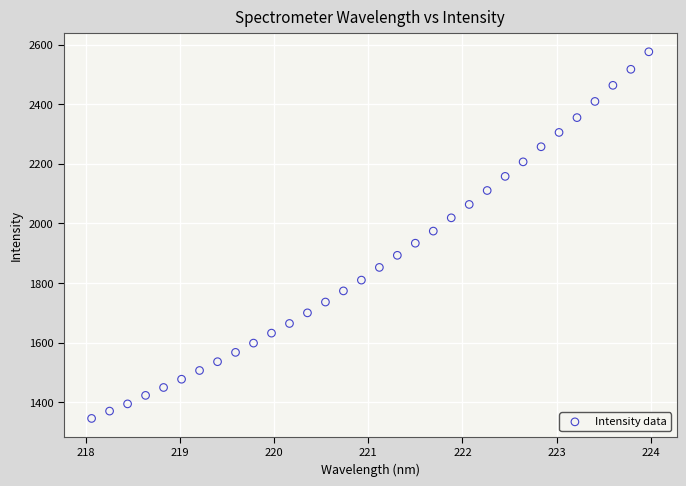

What is the range of X values (max minus min)?

5.9